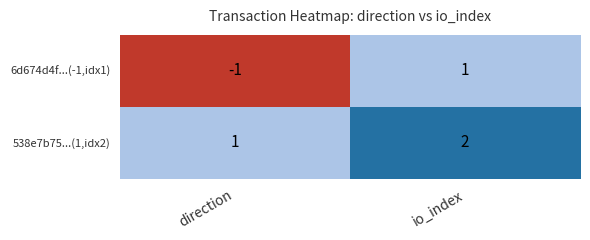

Reading left to right, transcribe all the data shown in this chart.

6d674d4f...(-1,idx1): direction=-1	io_index=1
538e7b75...(1,idx2): direction=1	io_index=2